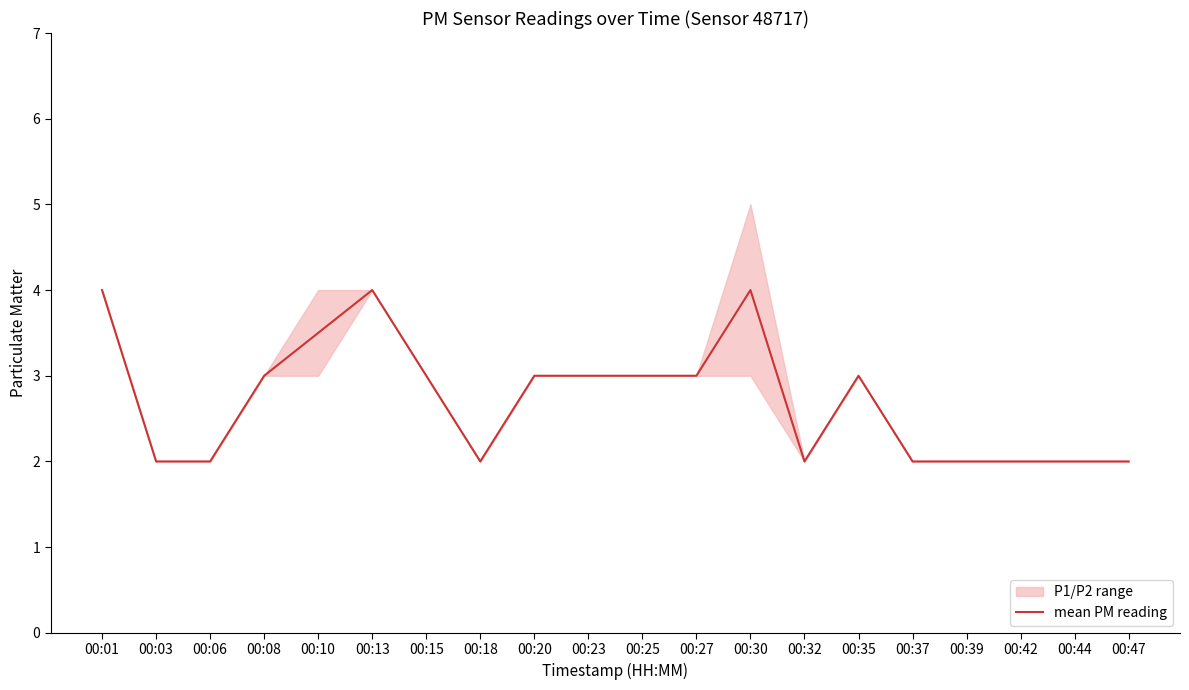

List the labels in order of value, largest first.

00:01, 00:13, 00:30, 00:10, 00:08, 00:15, 00:20, 00:23, 00:25, 00:27, 00:35, 00:03, 00:06, 00:18, 00:32, 00:37, 00:39, 00:42, 00:44, 00:47